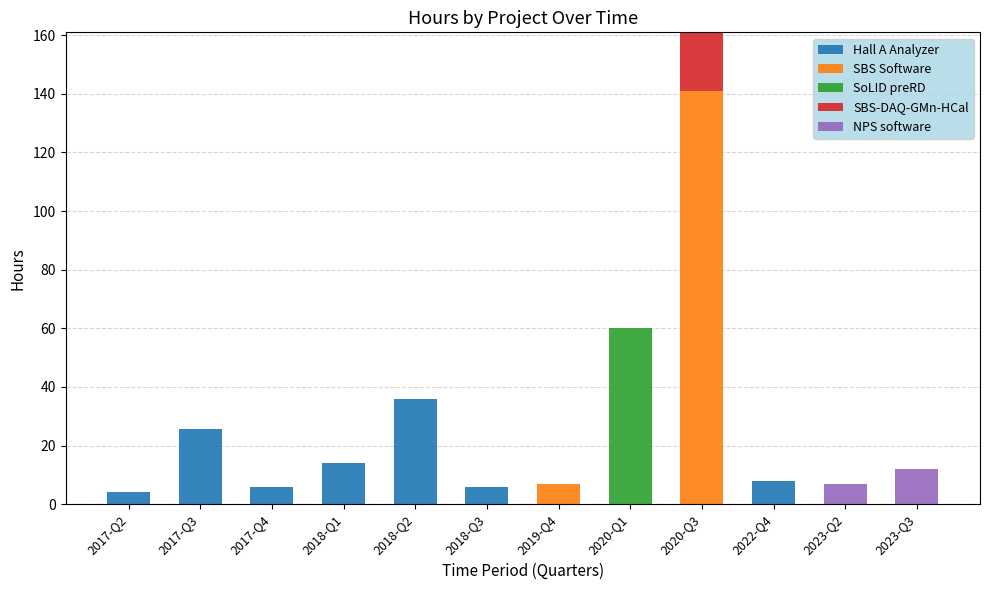

What is the total value across all series at 2020-Q1?

60.0